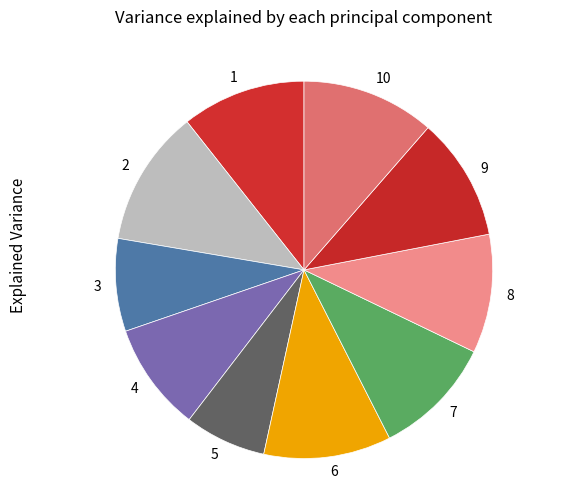

How many slices are in this pie chart?

10